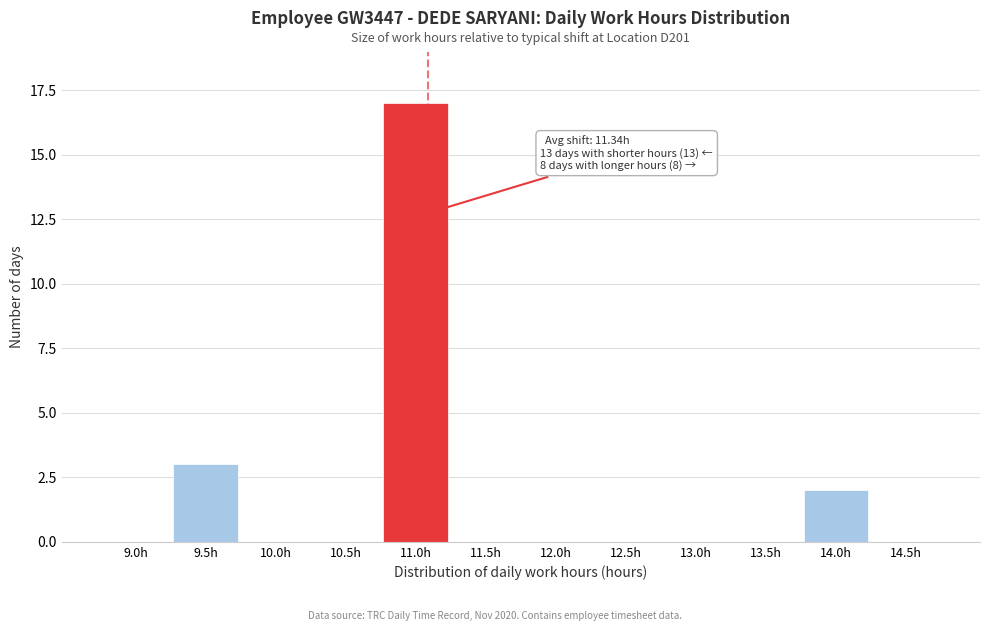

Reading left to right, extract all data points from this chart.

9.0h=0	9.5h=3	10.0h=0	10.5h=0	11.0h=17	11.5h=0	12.0h=0	12.5h=0	13.0h=0	13.5h=0	14.0h=2	14.5h=0